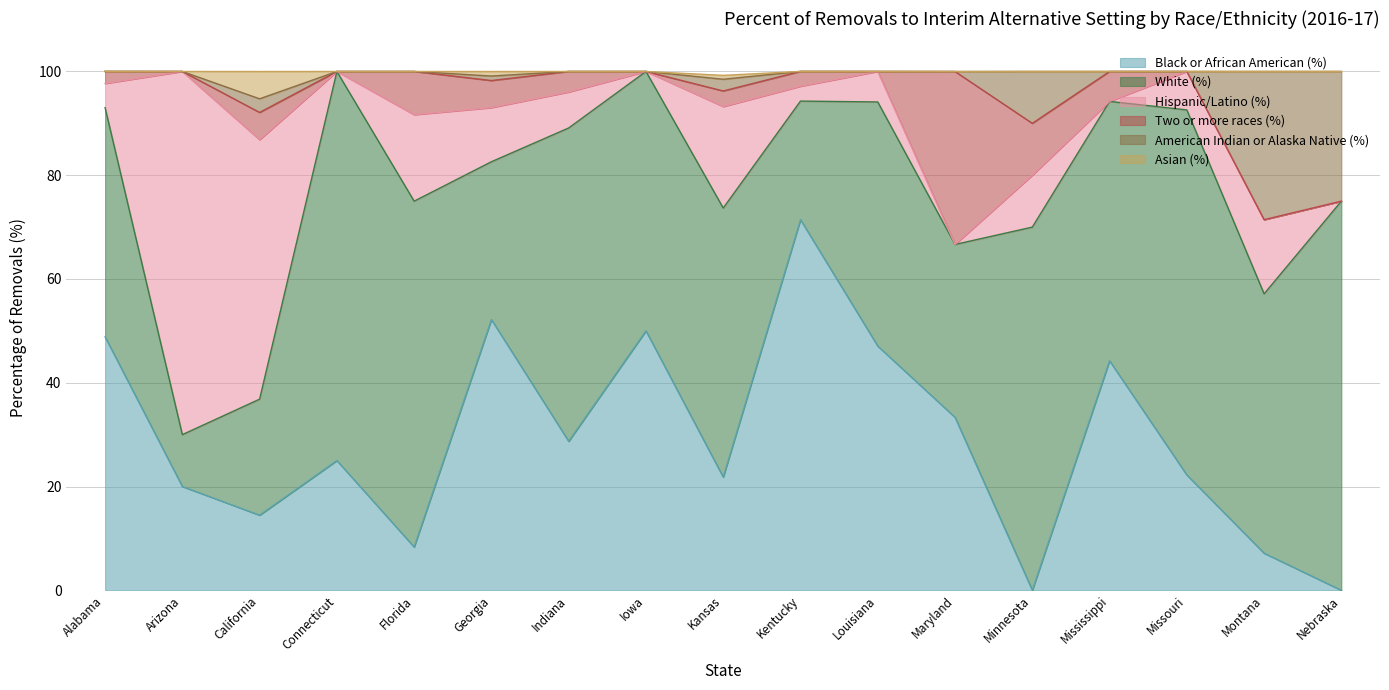

What is the total value across all series at Florida?

100.0